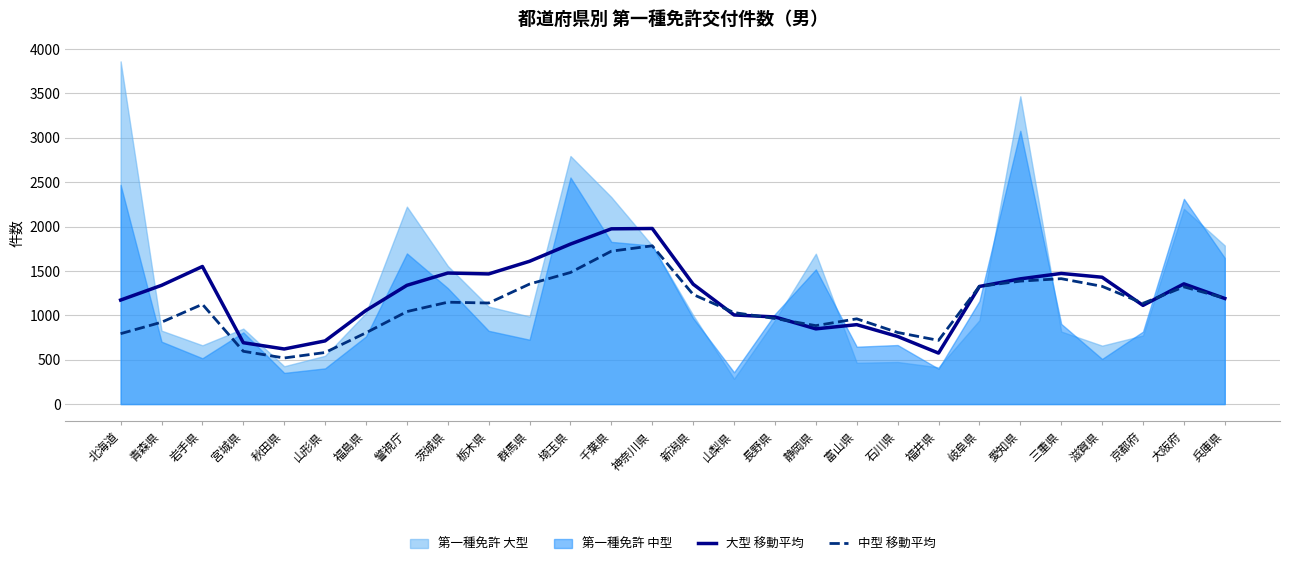

Which category has the highest value across all series?

神奈川県